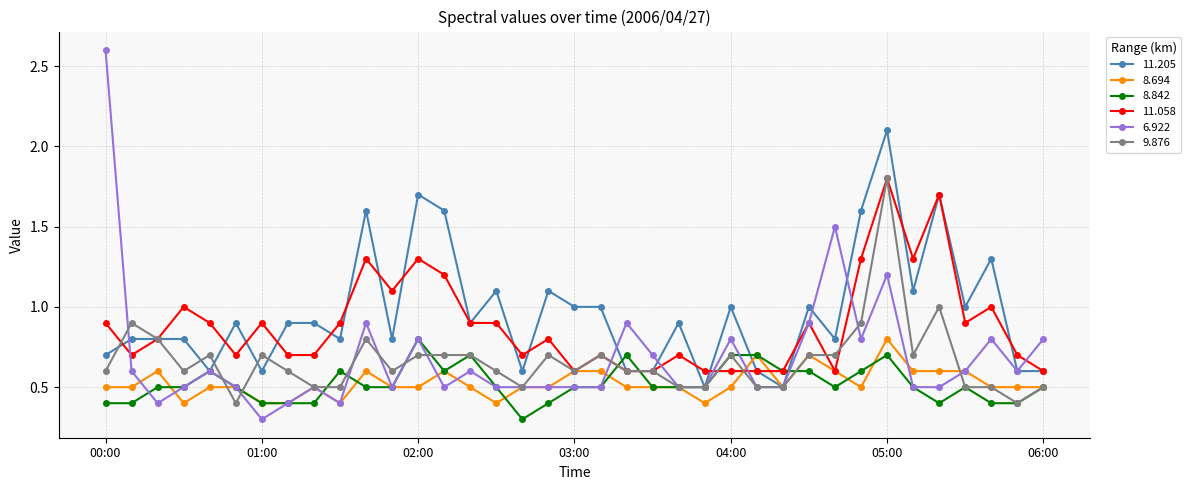

What are all the series names shown in the legend?

11.205, 8.694, 8.842, 11.058, 6.922, 9.876